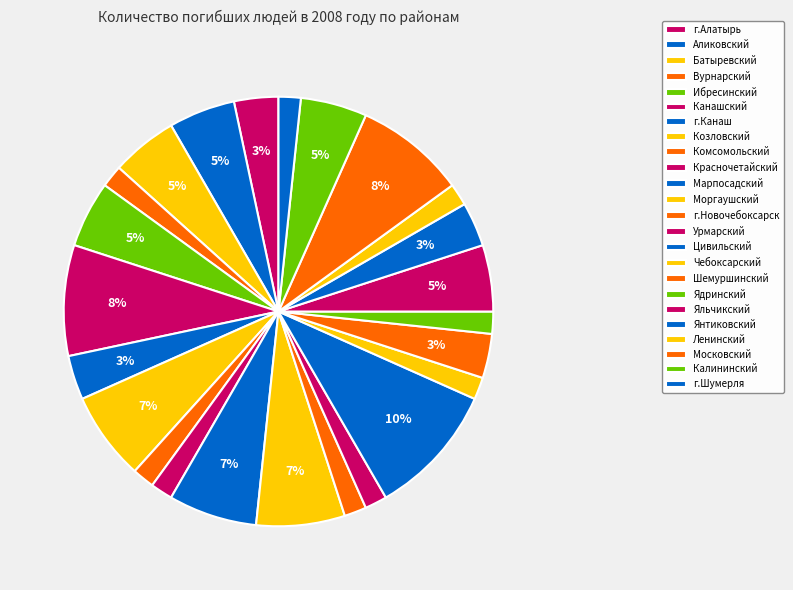

How many slices are in this pie chart?

24